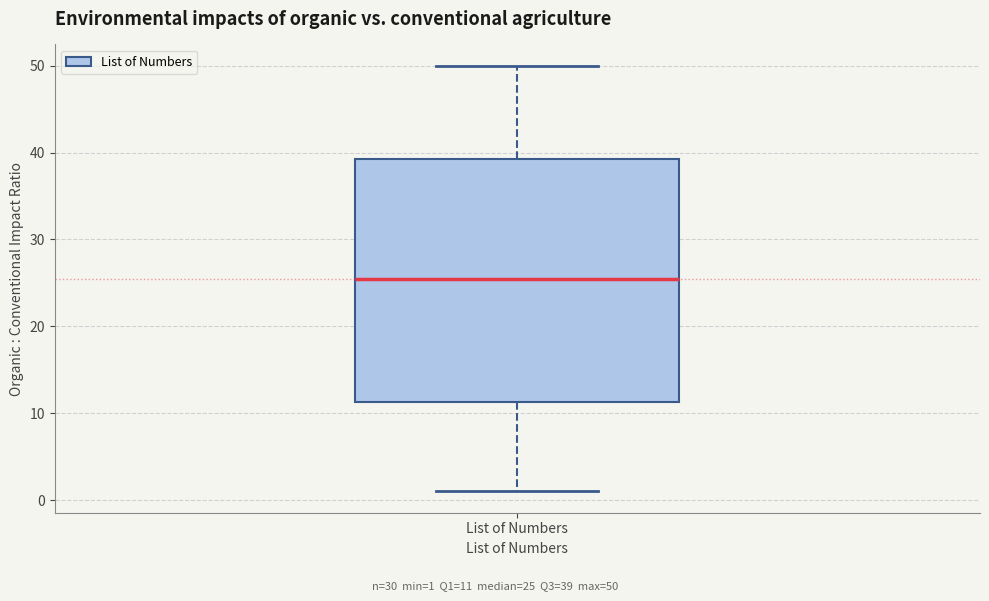

Where does the upper whisker of the box for List of Numbers end on the y-axis? The values are not printed on the chart, so give them approximately, as read against the axis.

50